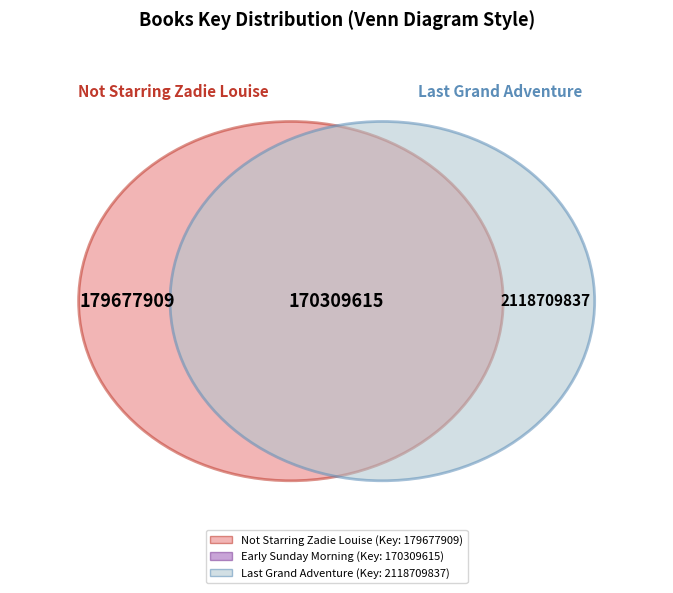

To the nearest percent, what portion does Early Sunday Morning represent?

7%